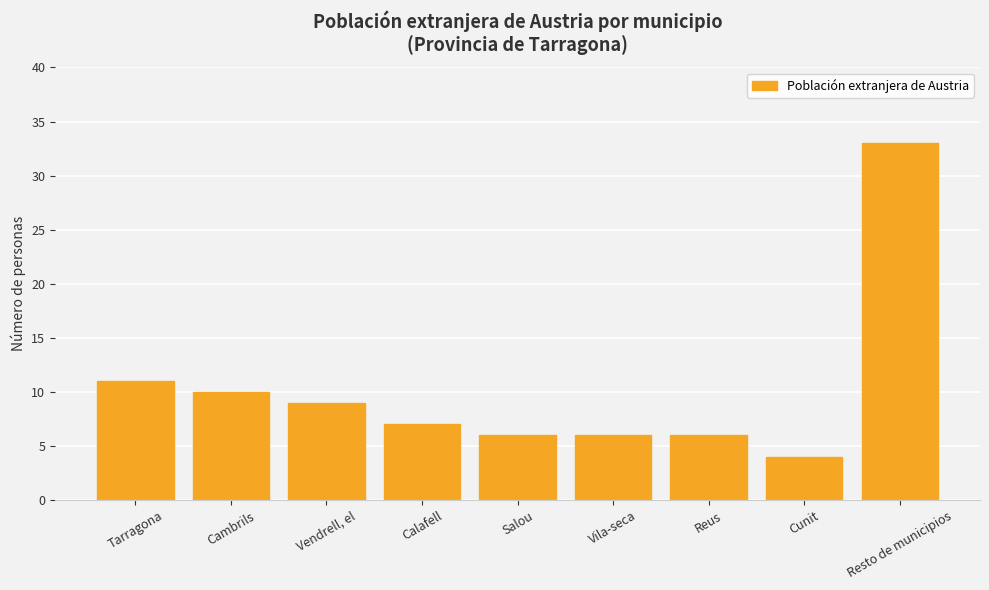

Where does the data first go above 7?

Tarragona